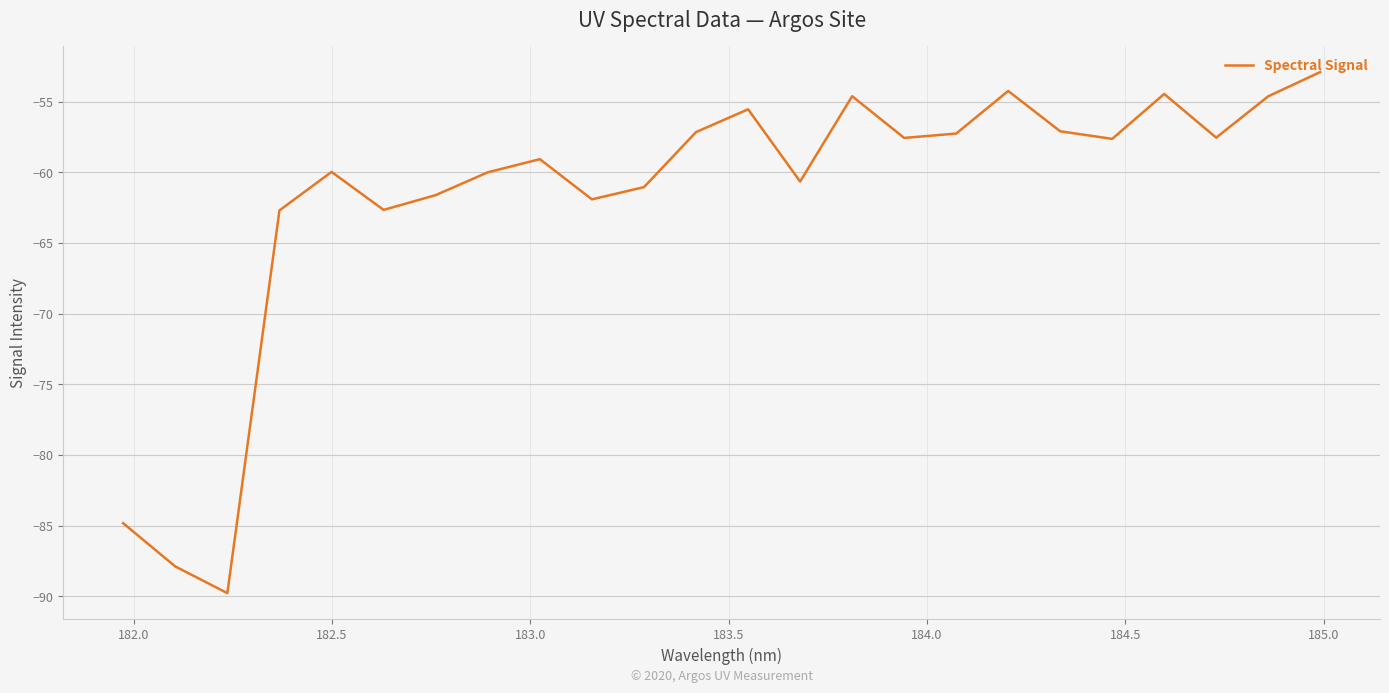

What is the difference between the maximum and minimum values?

36.9